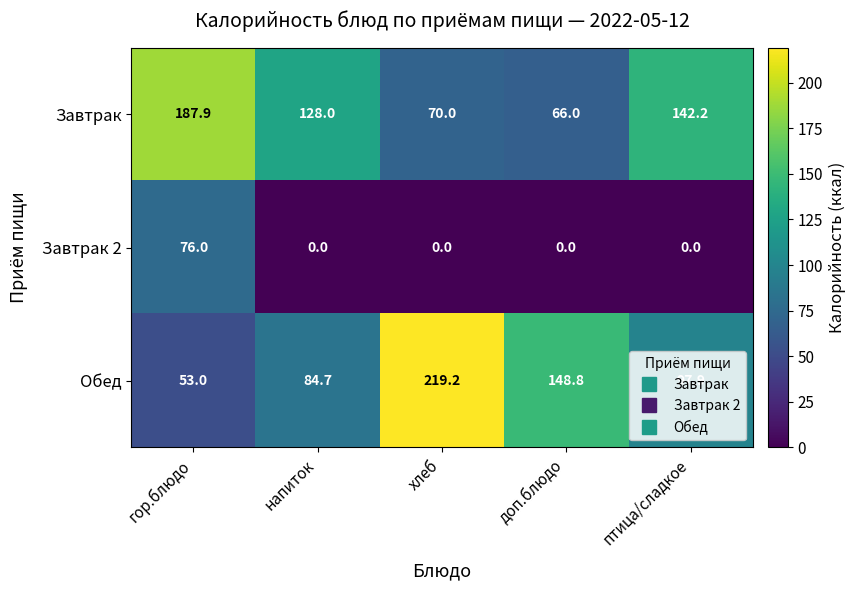

What is the difference between the maximum and minimum values in the Обед series?

166.2